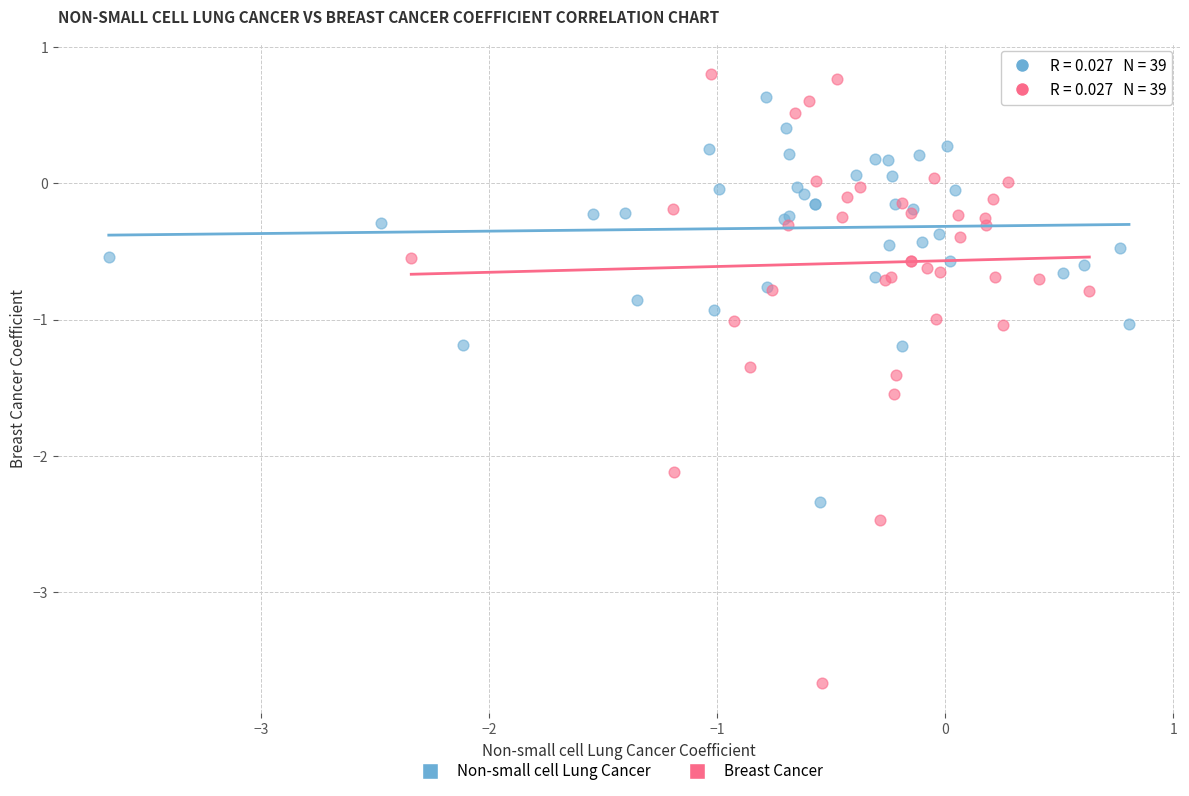

Which series has the widest spread of Y values?

Breast Cancer